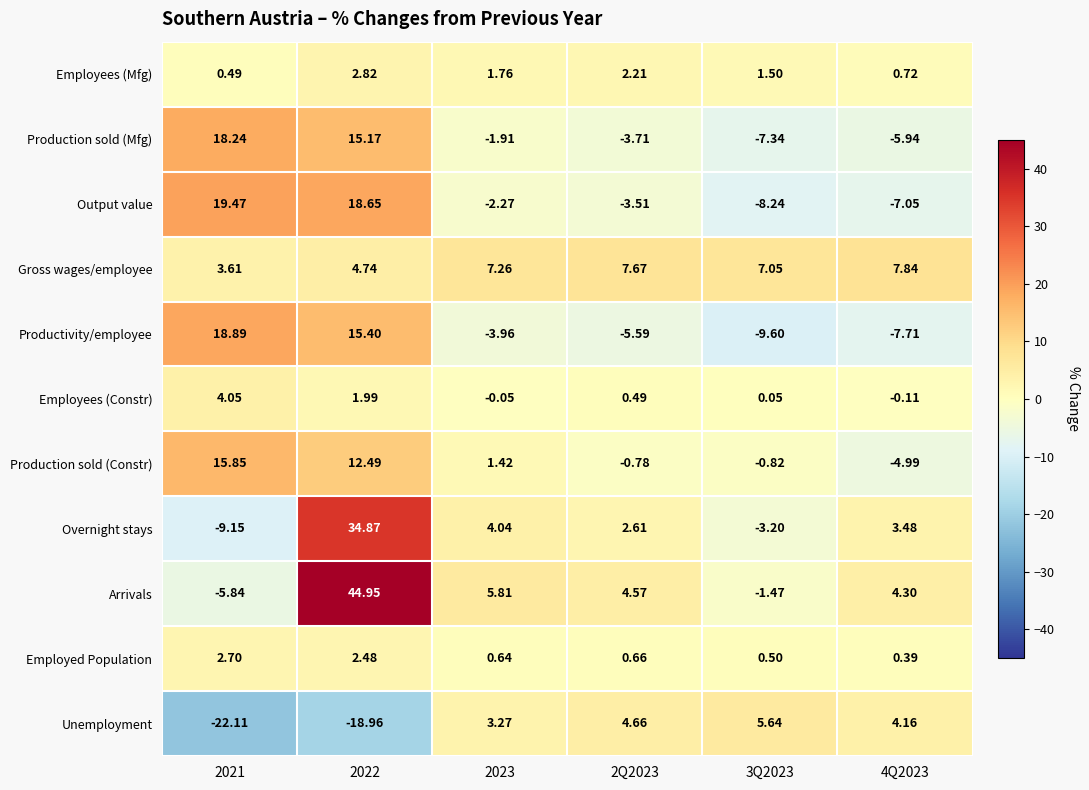

Between 2021 and 2Q2023, which series saw the biggest shift?

Unemployment